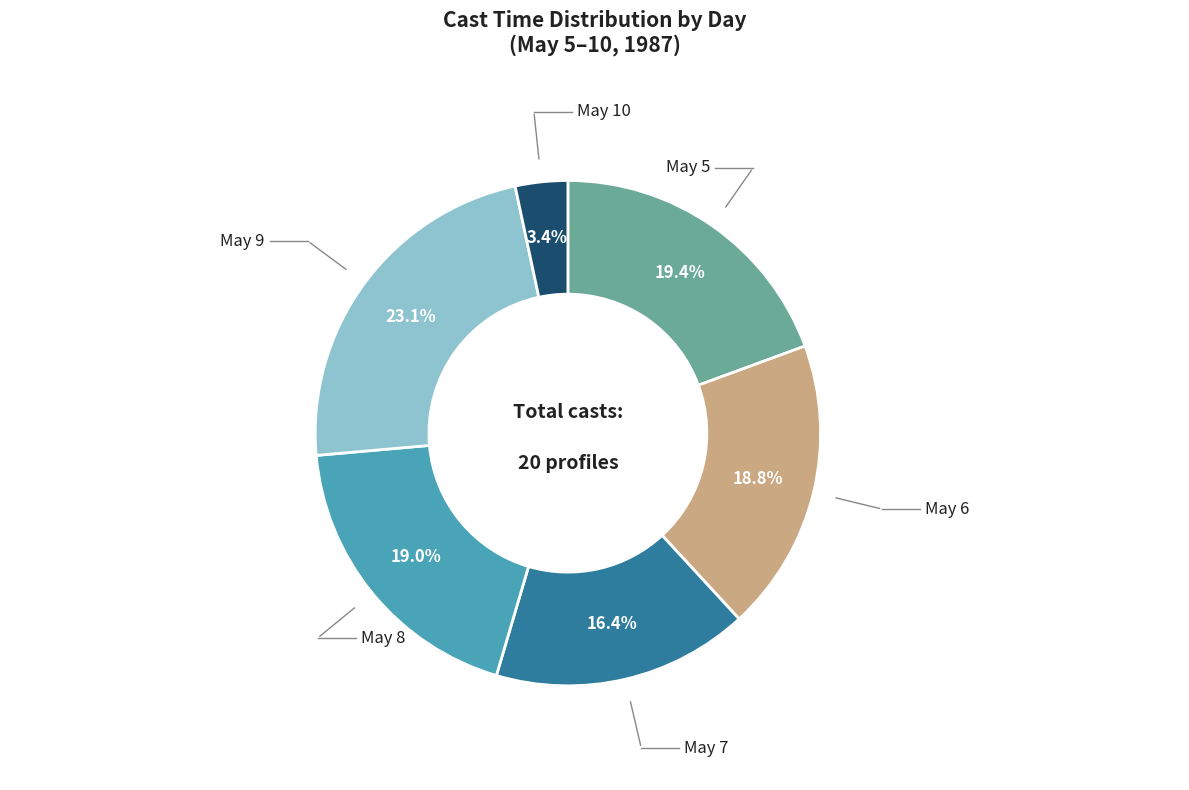

Is there any slice that represents more than half of the pie?

No